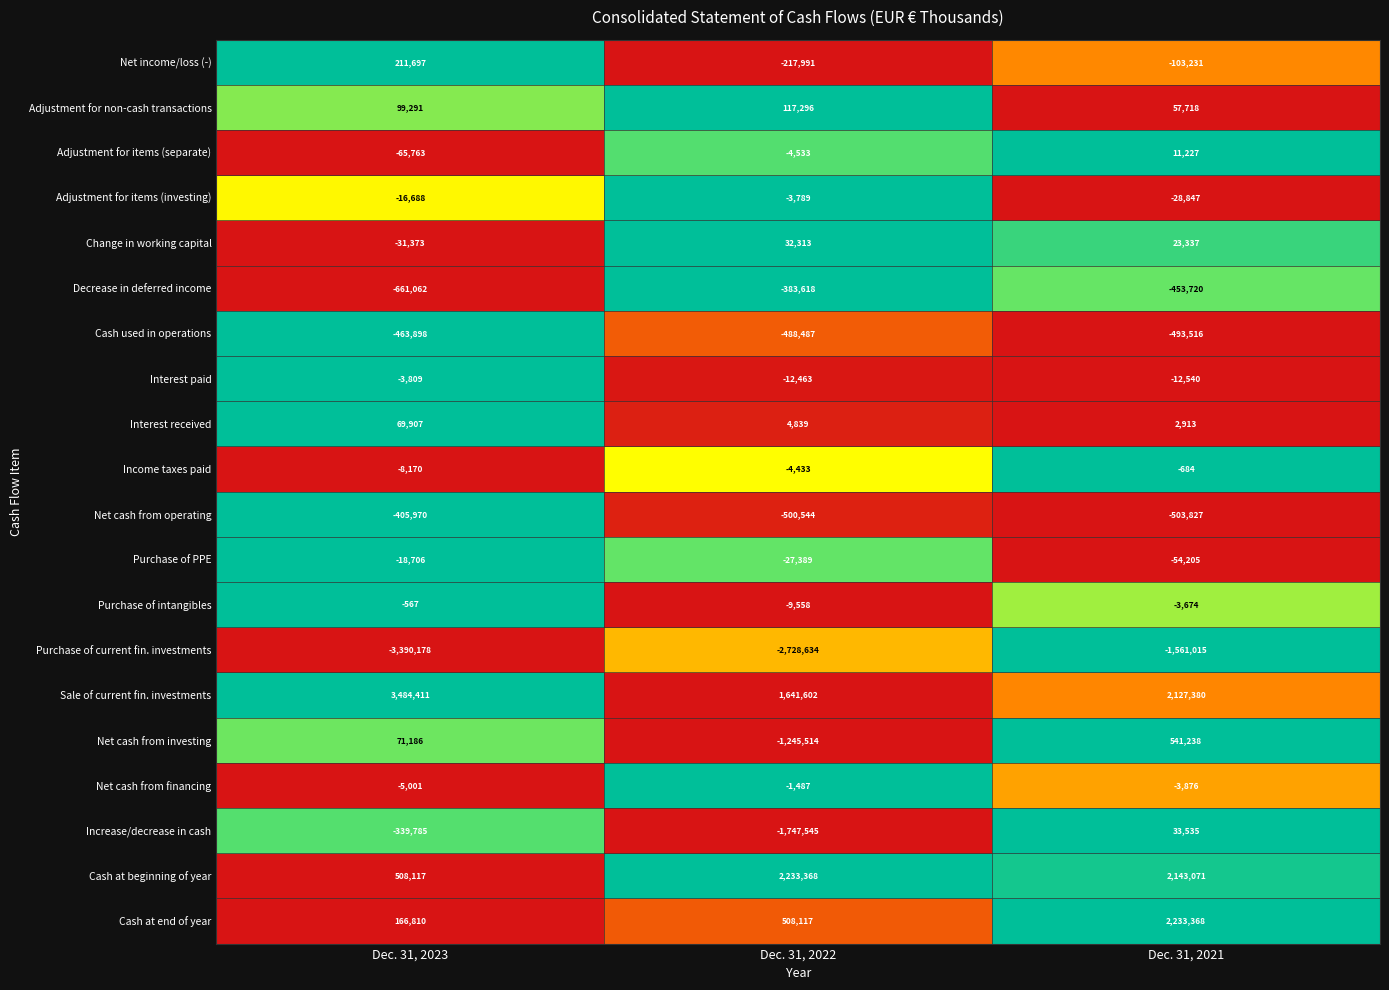

How many data points does each series have?

3